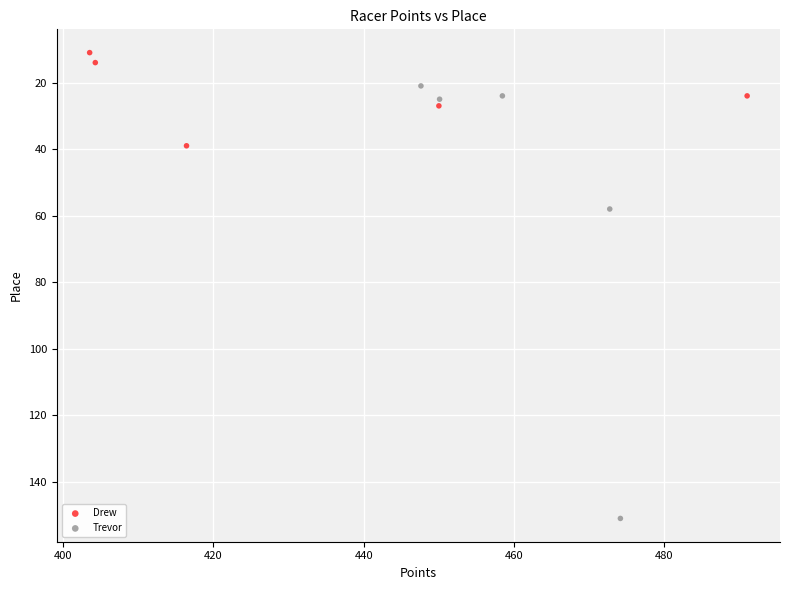

Which series reaches the minimum Y coordinate?

Drew